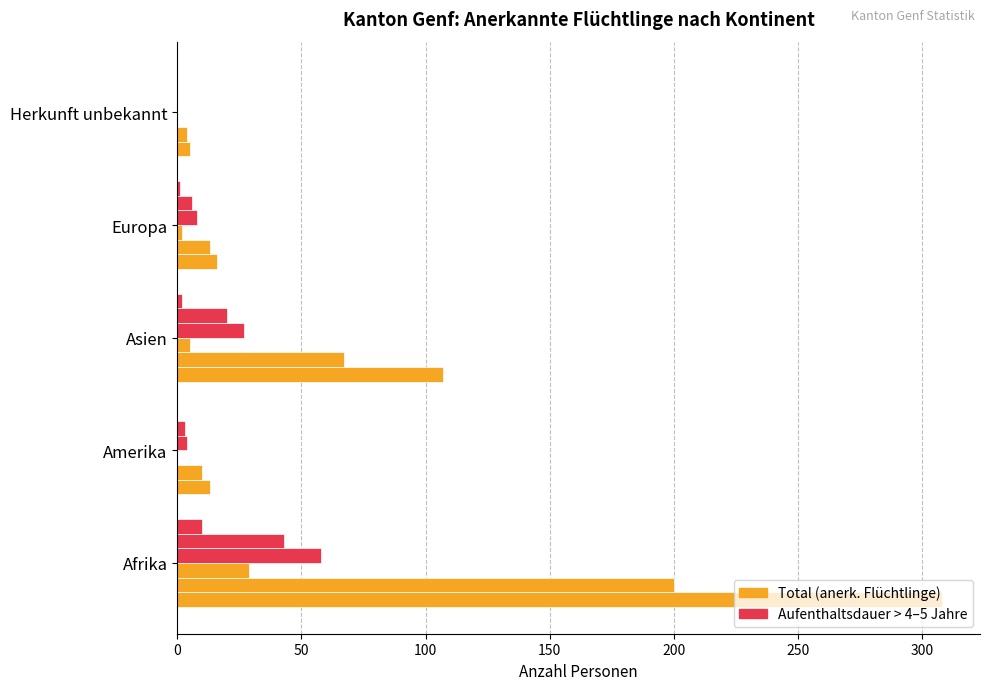

Count the number of categories in the chart.

5